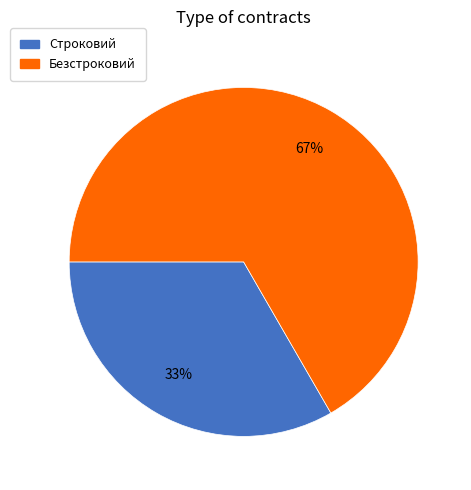

What percentage is the Безстроковий slice, to the nearest percent?

67%